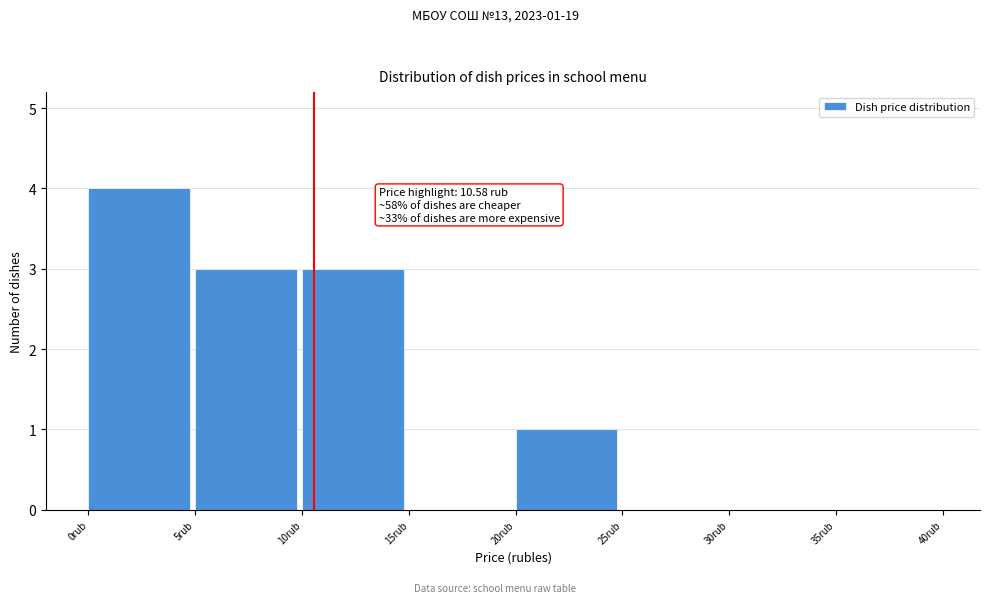

Which range on the x-axis has the tallest bar?

0 to 5